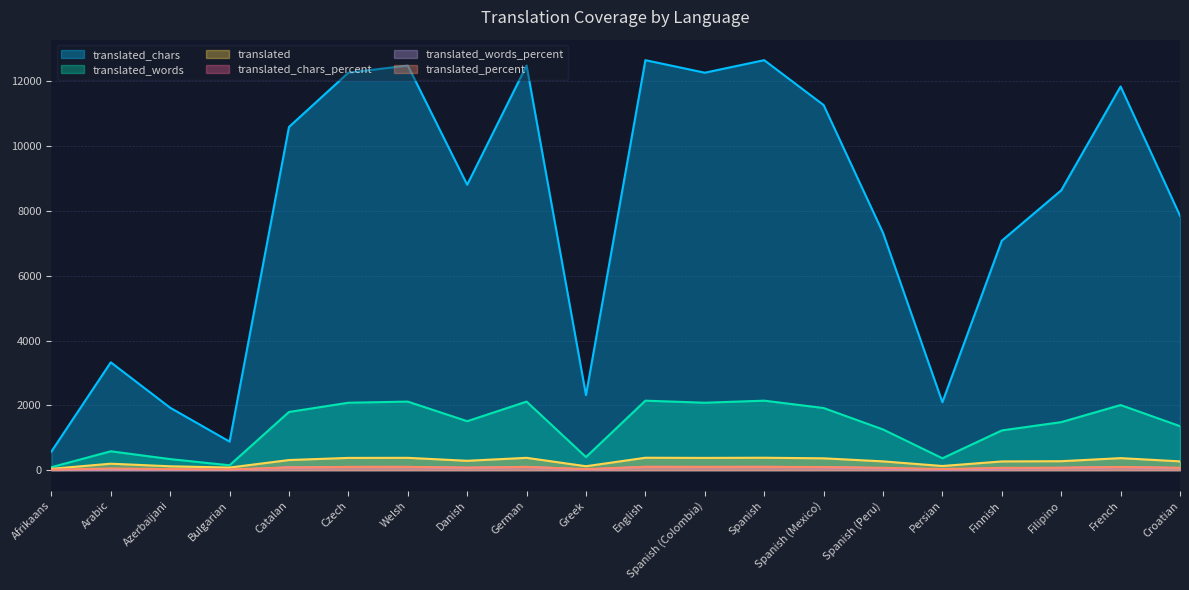

Where is the first local maximum for translated_words?

Arabic